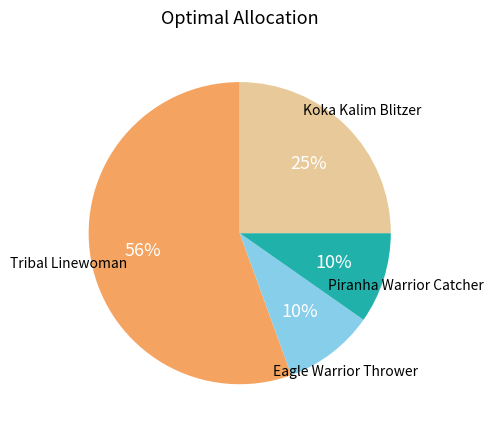

To the nearest percent, what is the difference between the largest and smallest slice percentages?

46%